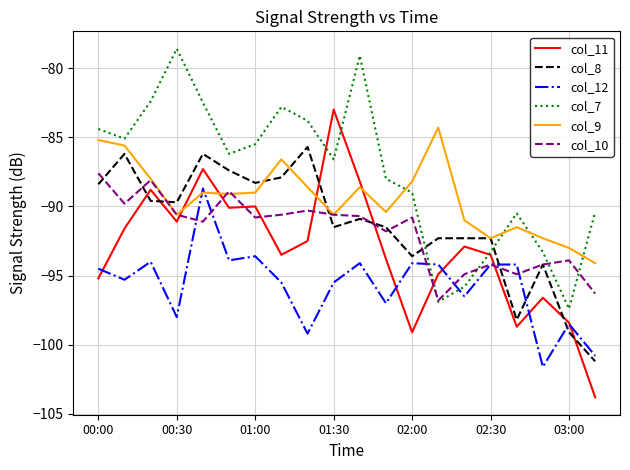

At how many categories does at least one series exceed -92?

17